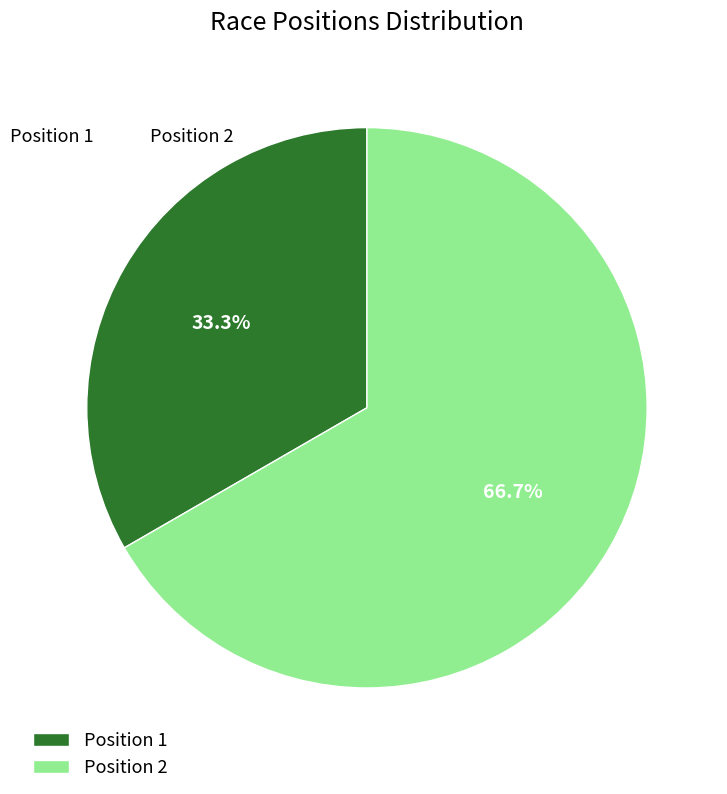

True or false: Position 1 accounts for 33% of the total.

True